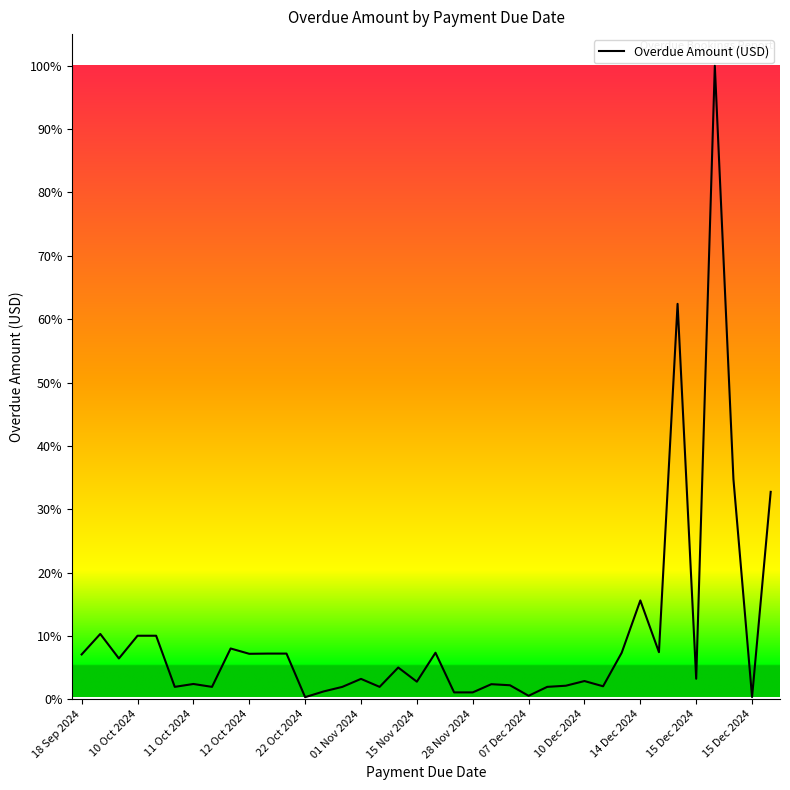

Reading left to right, list all the values displayed in this chart.

1055	1537	960	1495	1495	292	360	292	1195	1070	1075	1075	50	185	292	480	292	747	414	1095	162	162	355	330	82	292	319	429	306	1095	2325	1108	9303	483	14904	5176	52	4880